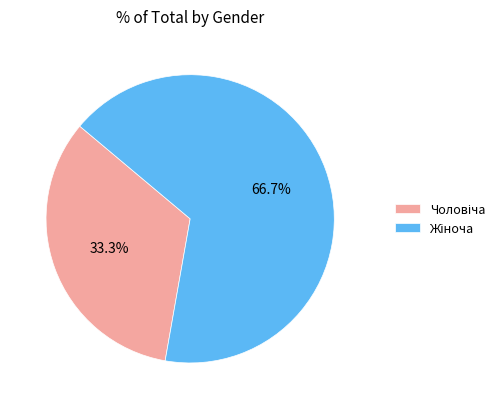

To the nearest percent, what is the average slice percentage?

50%